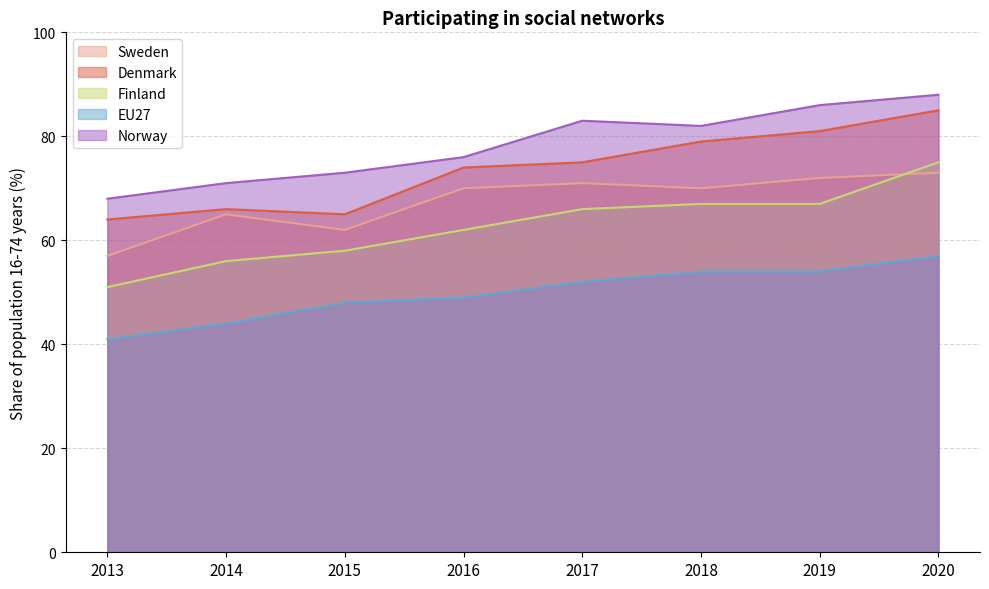

What is the value of the EU27 point at the 6th from the left?

54